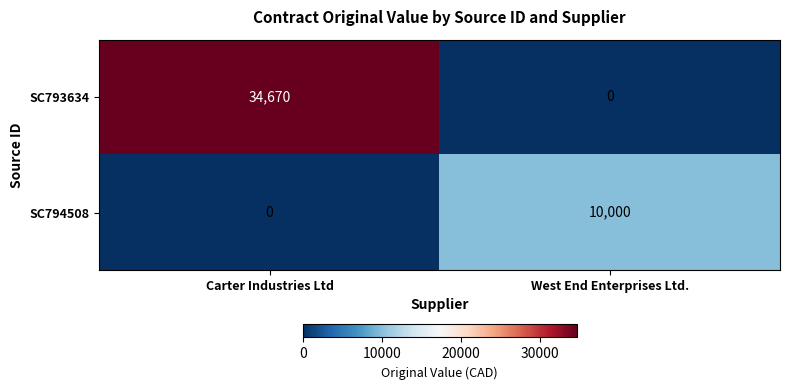

The SC793634 series shows 34670 at Carter Industries Ltd. True or false?

True